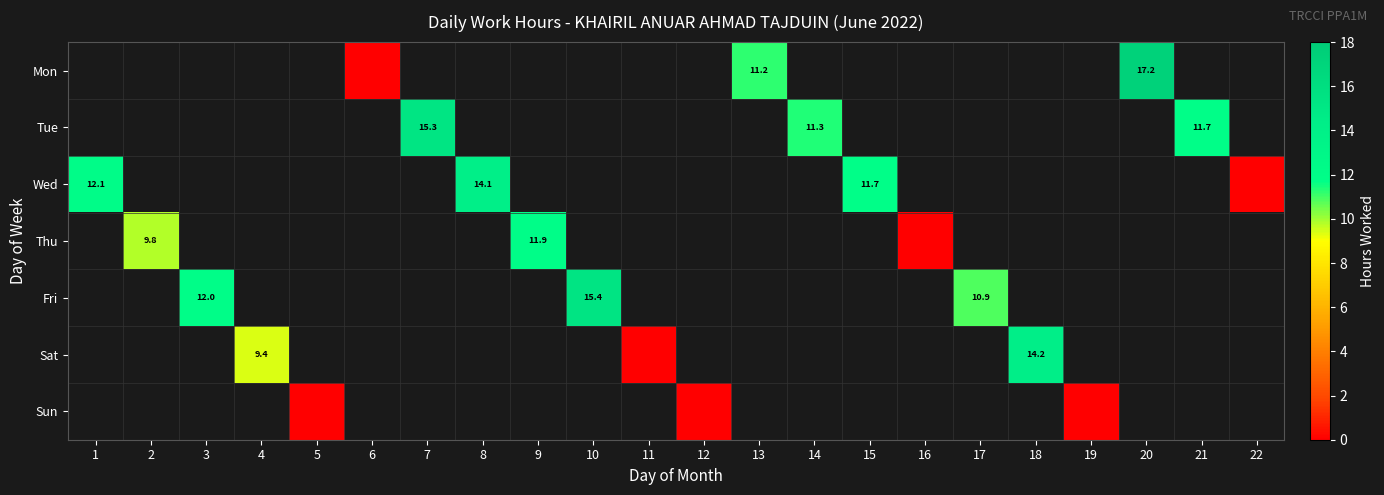

The Sat series shows 4.8 at 18. True or false?

False